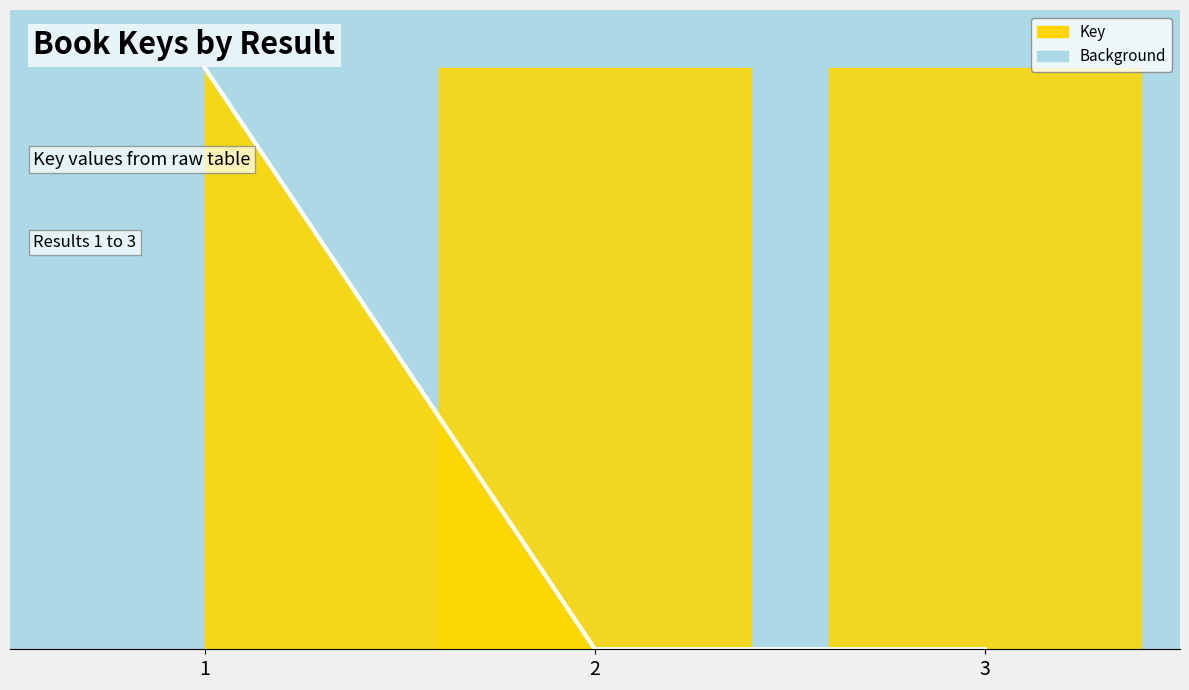

What is the difference between the values at 2 and 1?

1.0